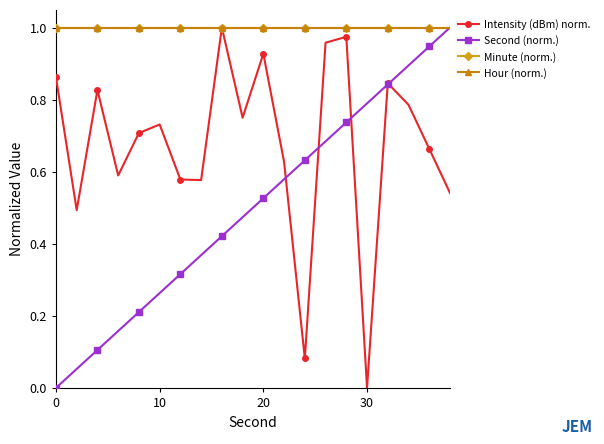

Which series has the widest spread of values?

Intensity (dBm) norm.